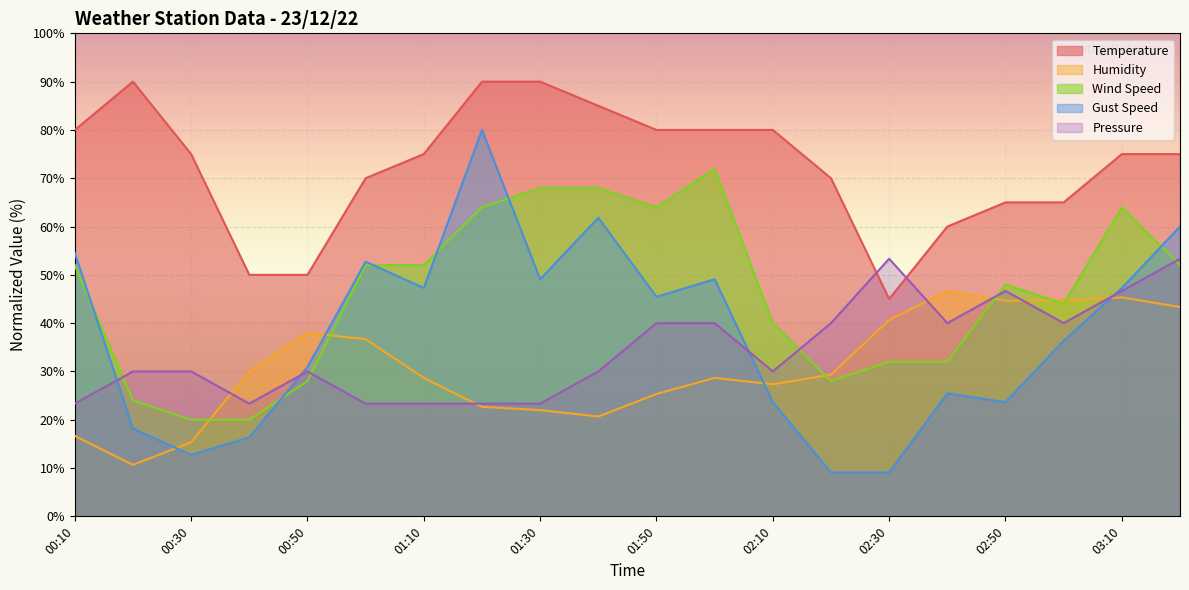

True or false: Gust Speed has a value of 49.1 at 02:00.

True